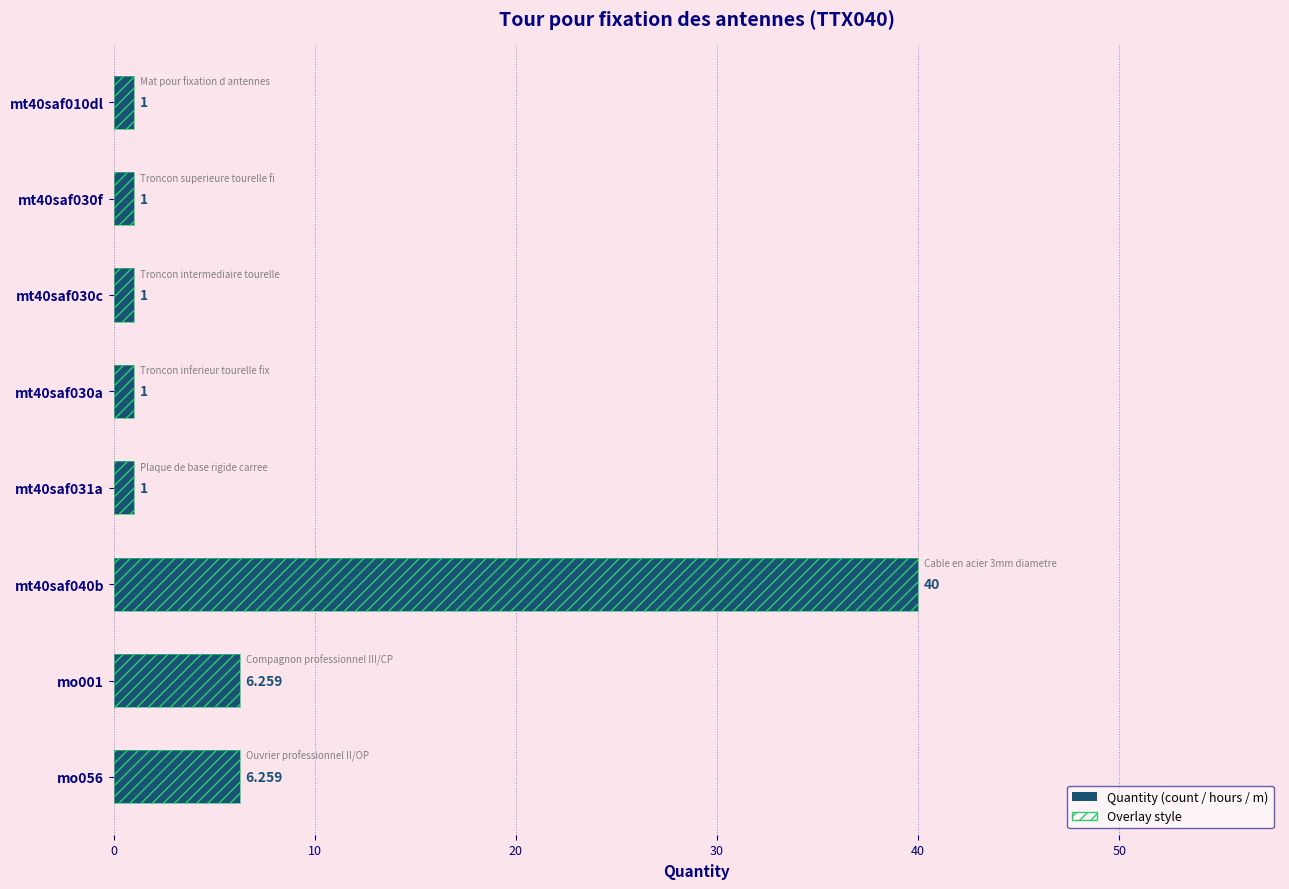

Count the number of categories in the chart.

8